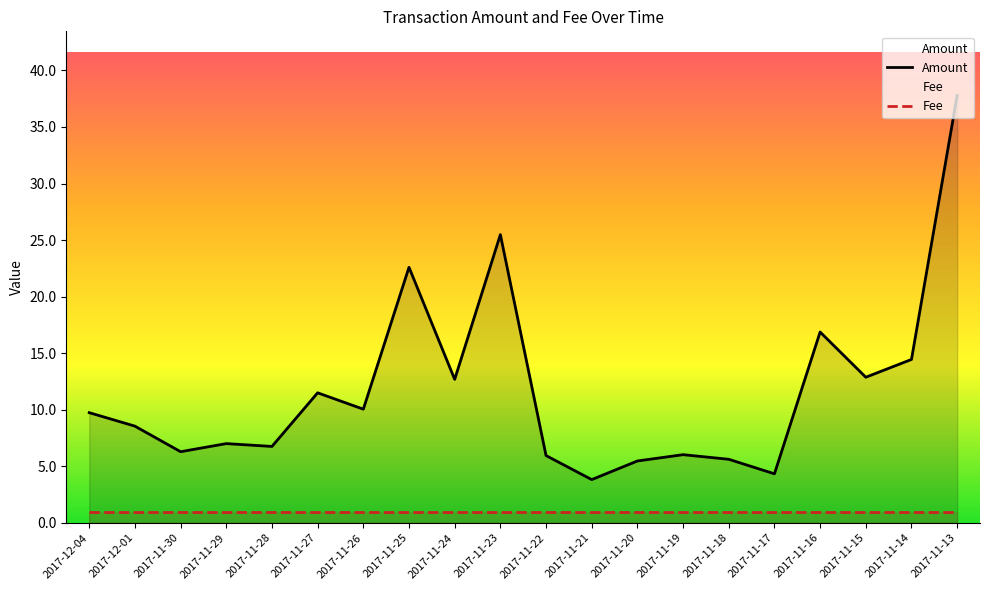

Where does the data first go above 9?

2017-12-04